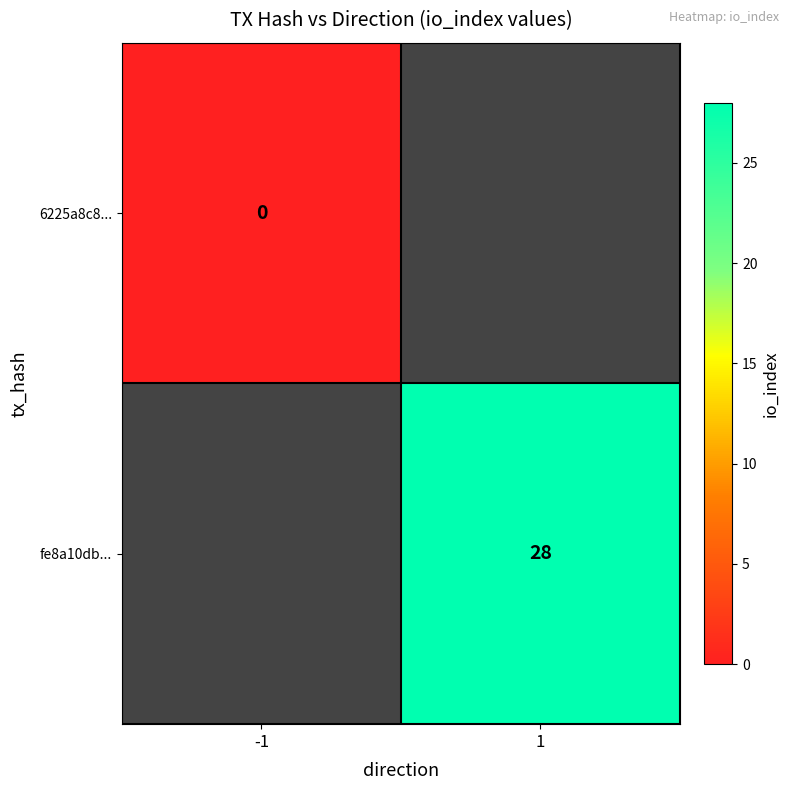

Is it true that fe8a10db... equals 28 at 1?

True